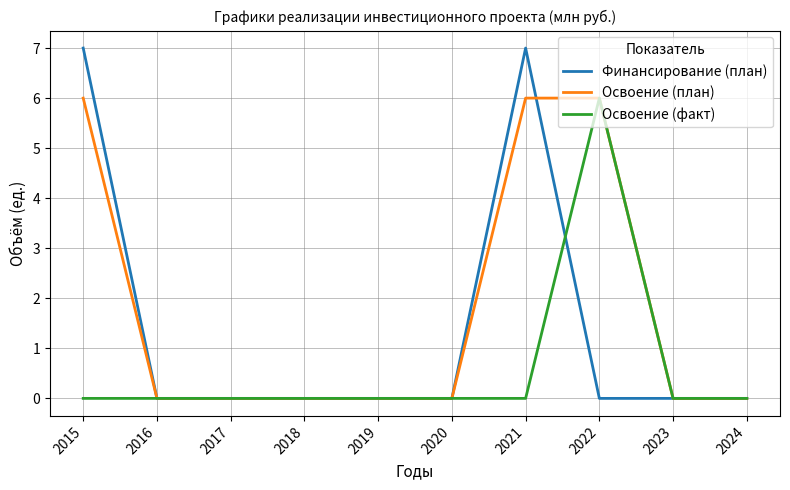

Which series has the widest spread of values?

Финансирование (план)